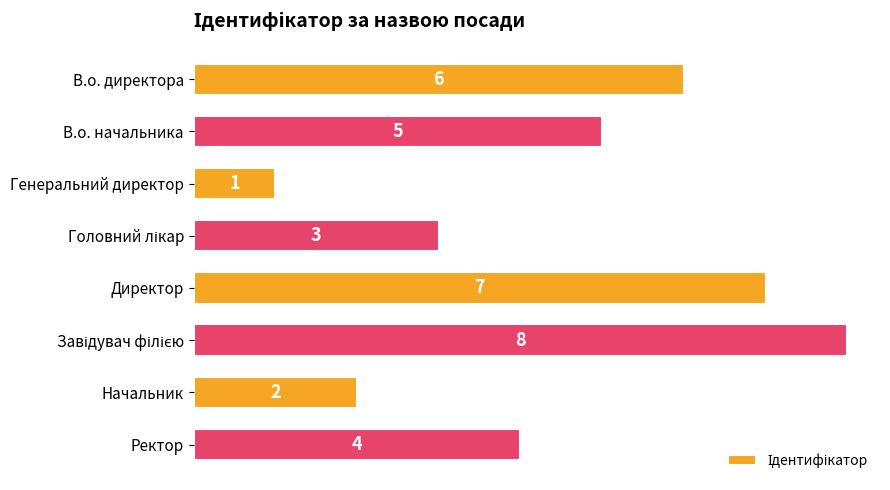

Reading top to bottom, transcribe all the data shown in this chart.

6	5	1	3	7	8	2	4